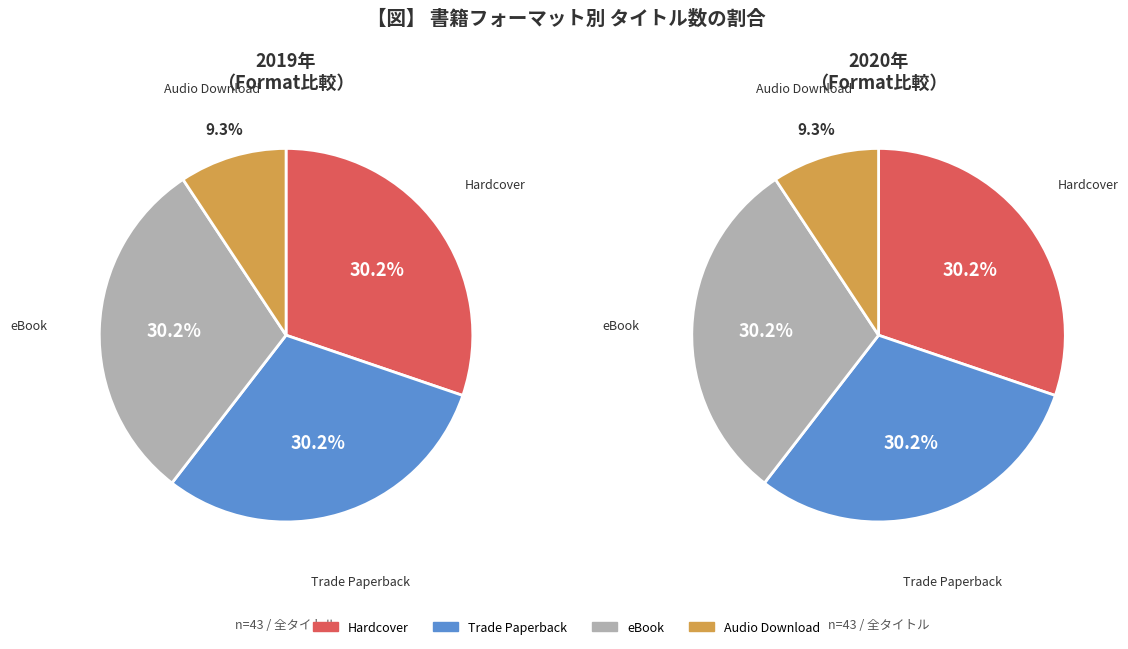

To the nearest percent, what portion does Audio Download represent?

9%